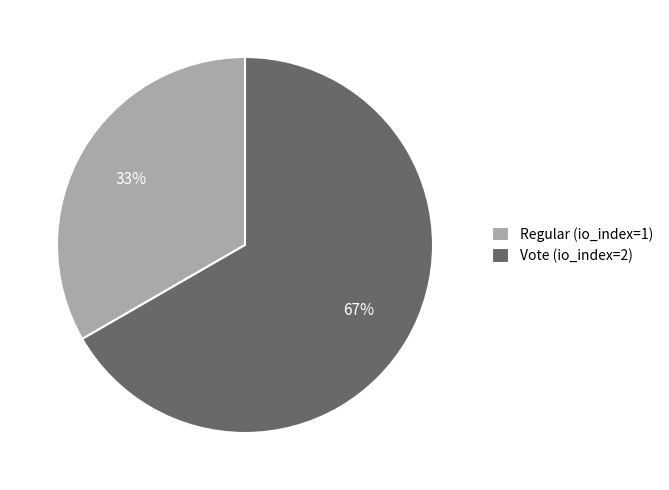

How many segments does this pie chart have?

2